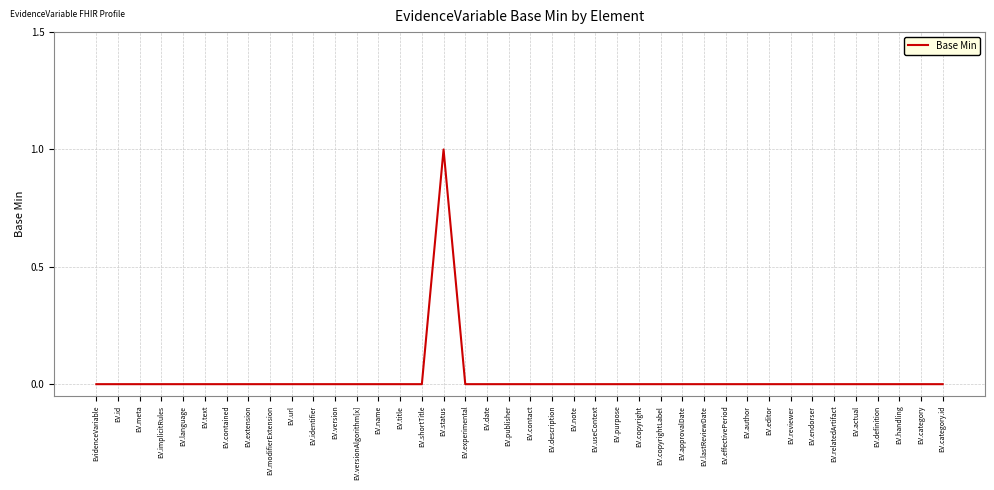

What is the change in value from EV.language to EV.status?

+1